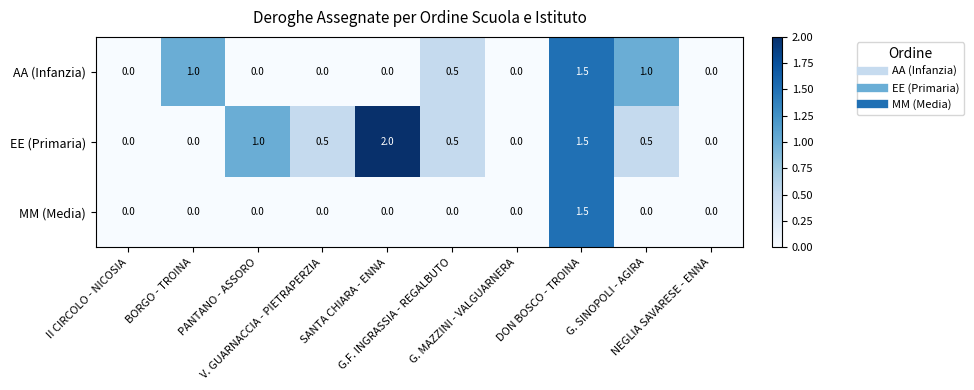

Which series has the widest spread of values?

EE (Primaria)